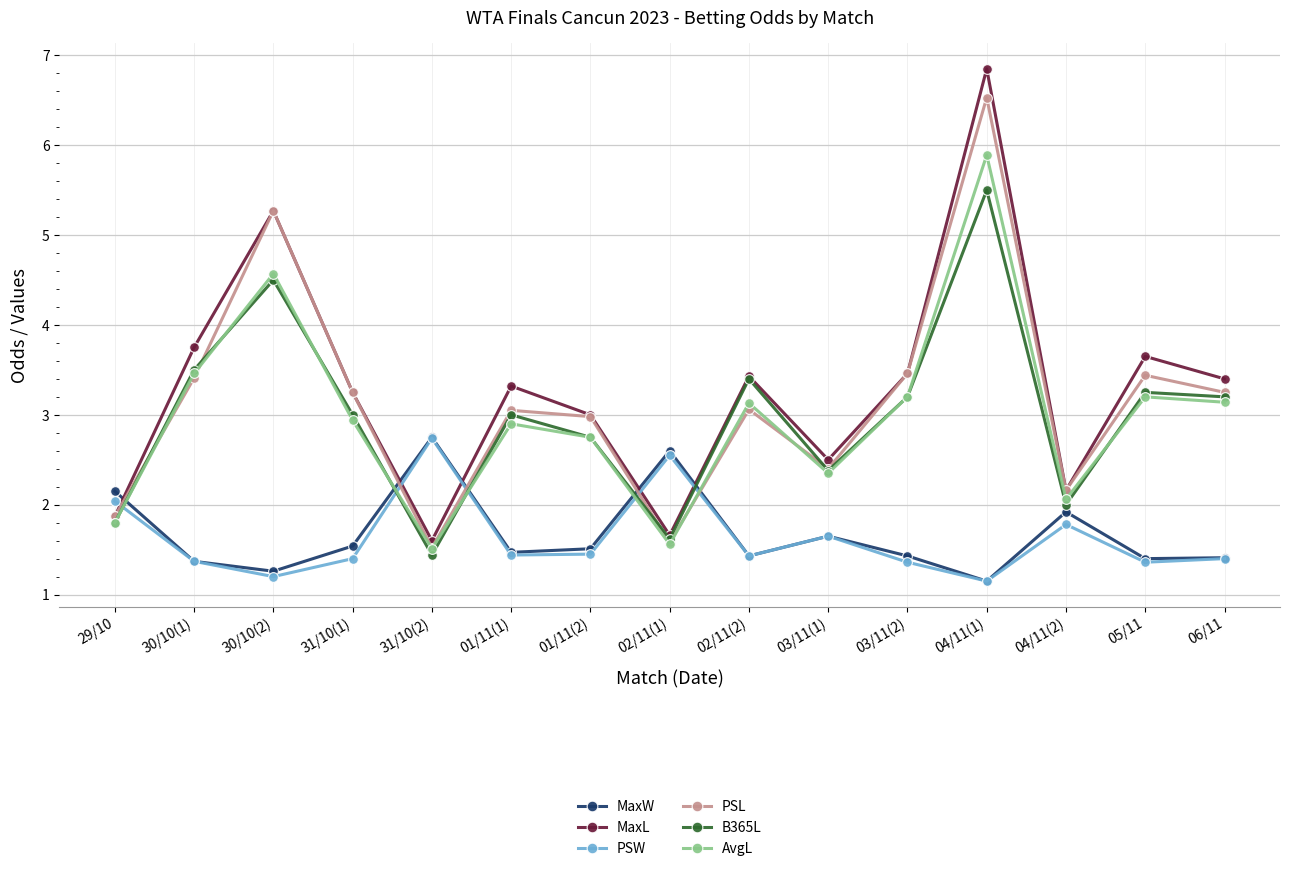

What are all the series names shown in the legend?

MaxW, MaxL, PSW, PSL, B365L, AvgL